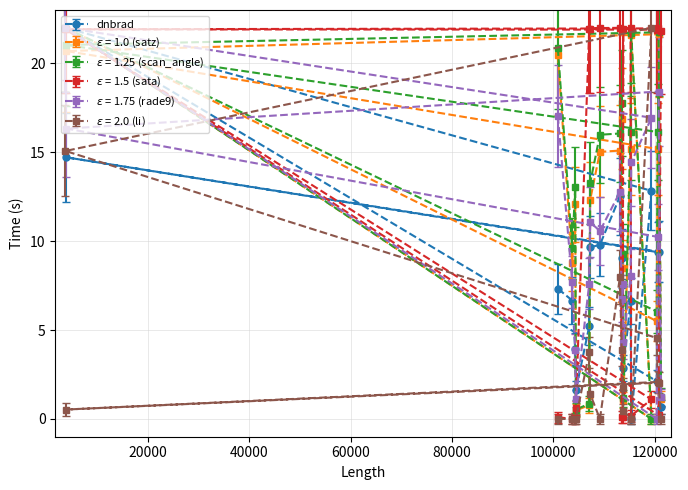

At which category is the sum across all series the highest?

3797